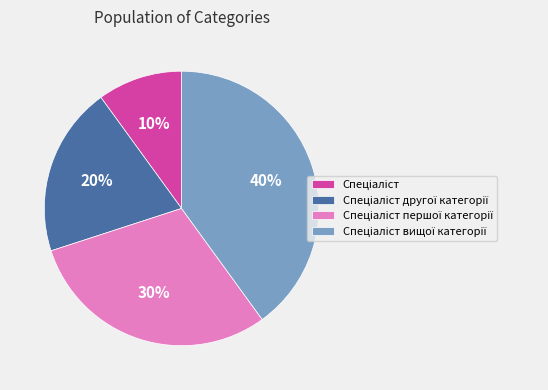

Is there any slice that represents more than half of the pie?

No